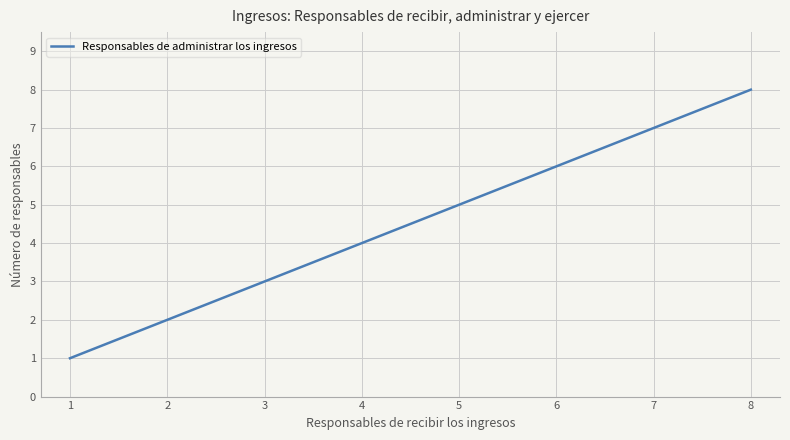

What is the difference between the maximum and minimum values?

7.0